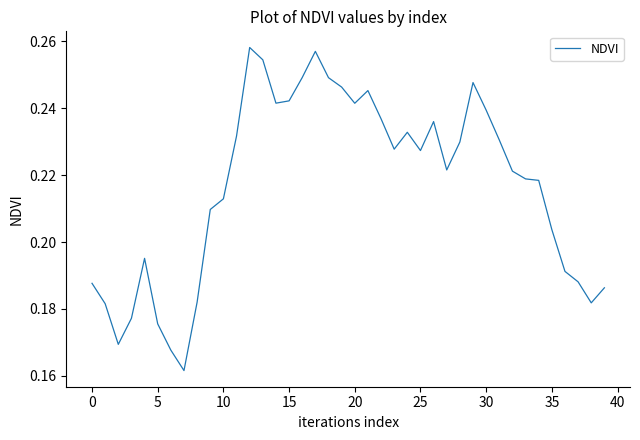

Reading right to left, extract all data points from this chart.

0.2	0.2	0.2	0.2	0.2	0.2	0.2	0.2	0.2	0.2	0.2	0.2	0.2	0.2	0.2	0.2	0.2	0.2	0.2	0.2	0.2	0.2	0.3	0.2	0.2	0.2	0.3	0.3	0.2	0.2	0.2	0.2	0.2	0.2	0.2	0.2	0.2	0.2	0.2	0.2